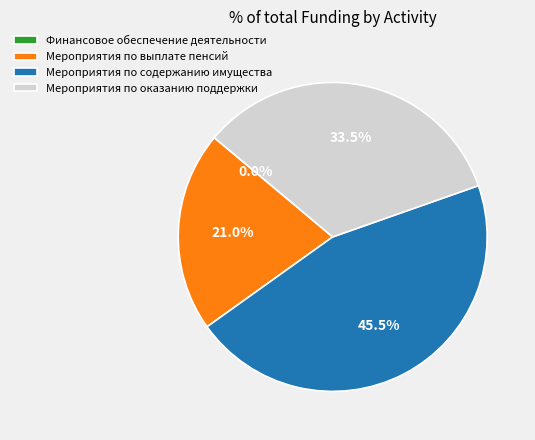

The Мероприятия по содержанию имущества slice represents 34% of the pie. True or false?

False